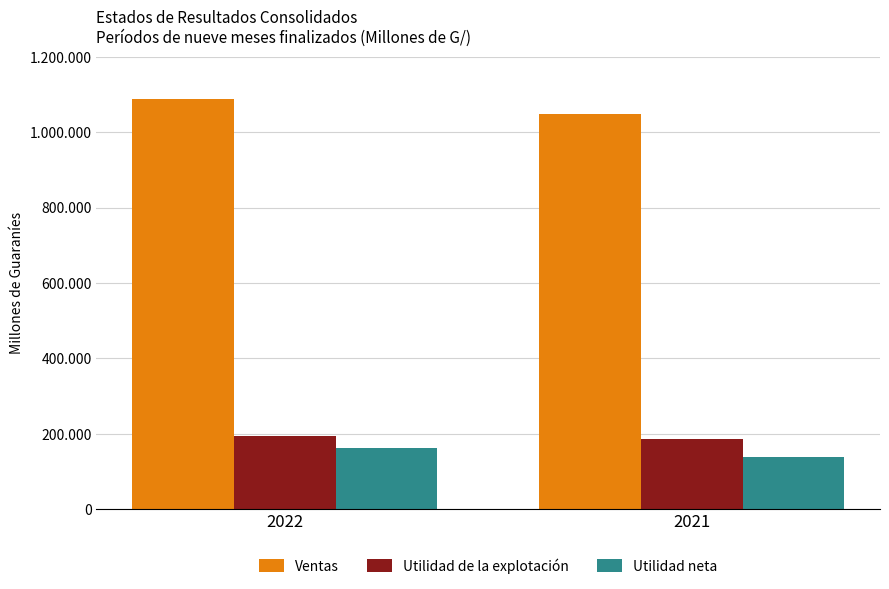

Does the chart contain any negative values?

No